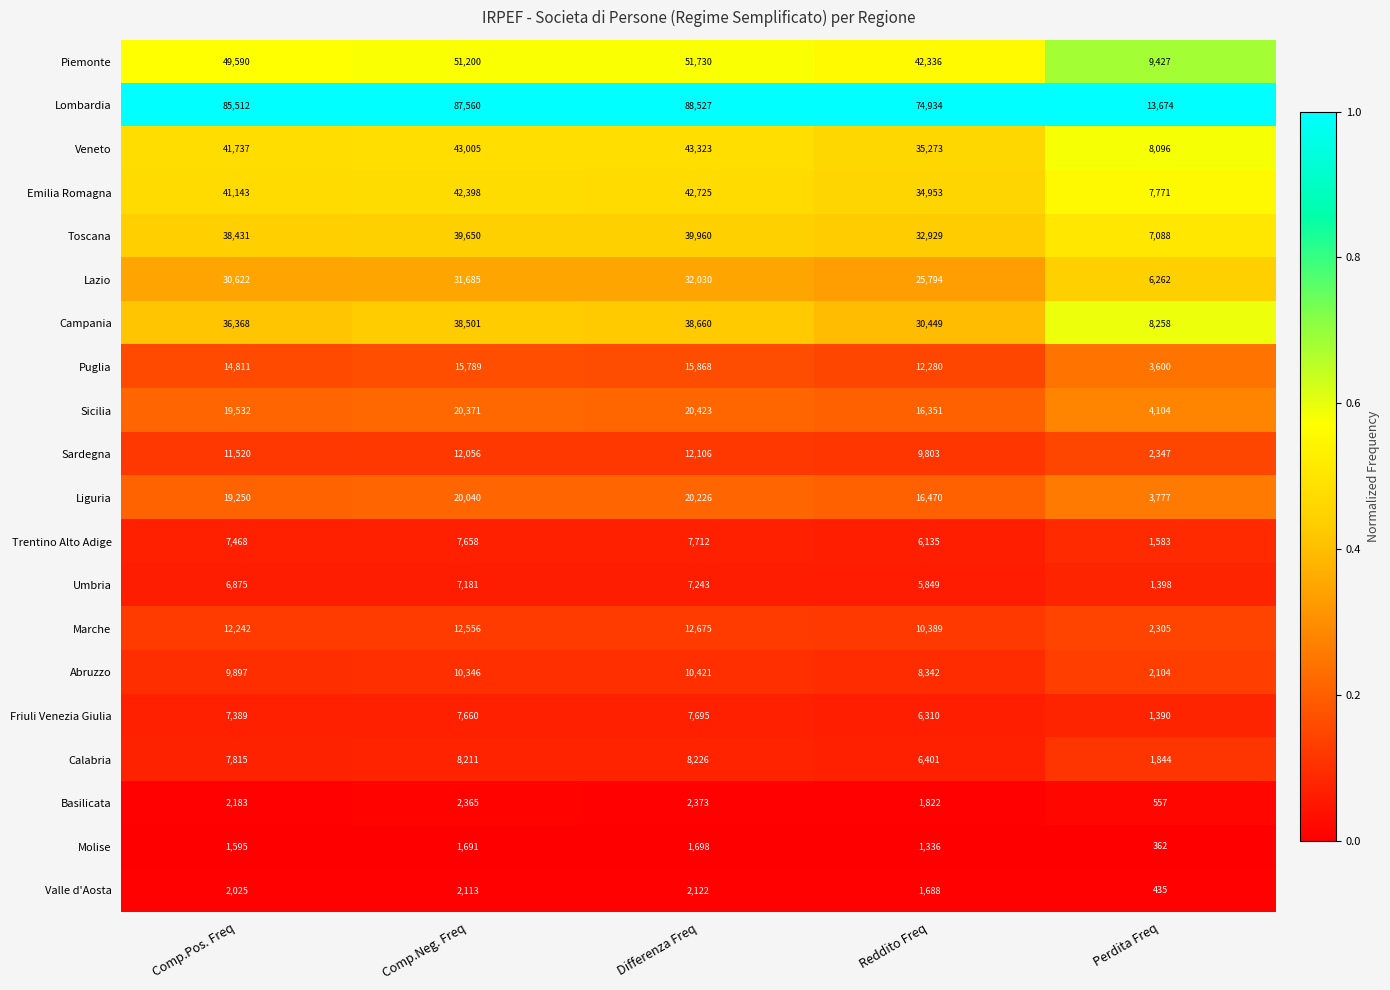

What is the difference between the highest and lowest values at Comp.Pos. Freq?

83917